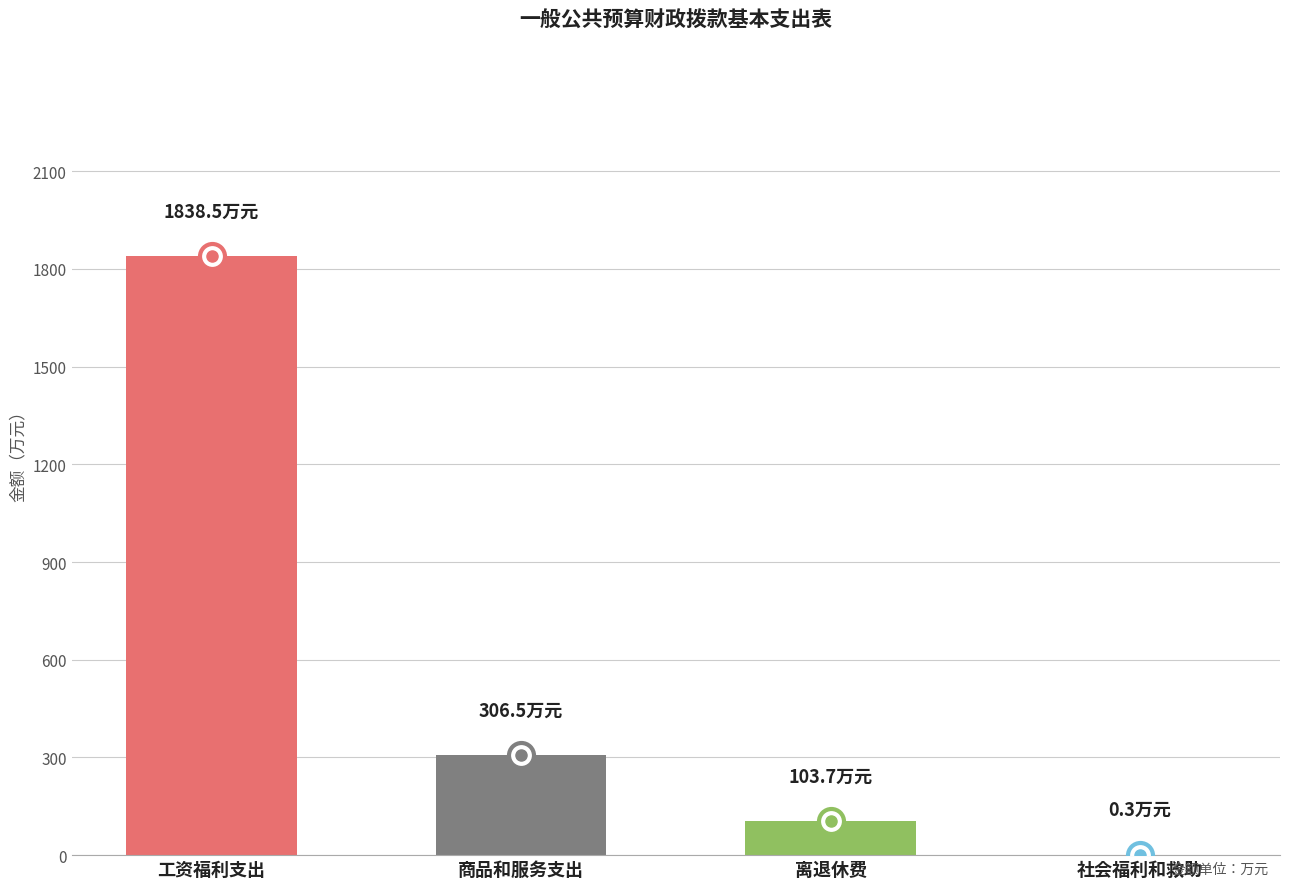

Reading left to right, list all the values displayed in this chart.

工资福利支出=1838.5	商品和服务支出=306.5	离退休费=103.7	社会福利和救助=0.3